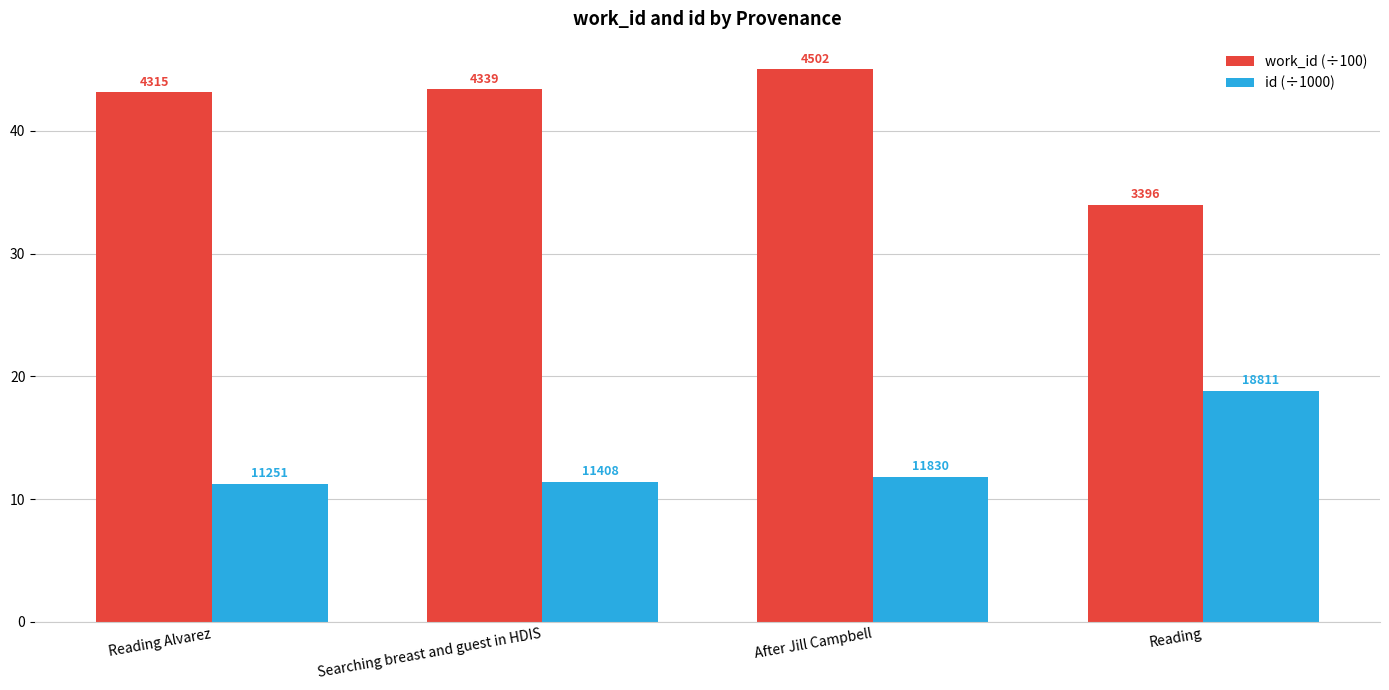

What position from the right is Reading?

1